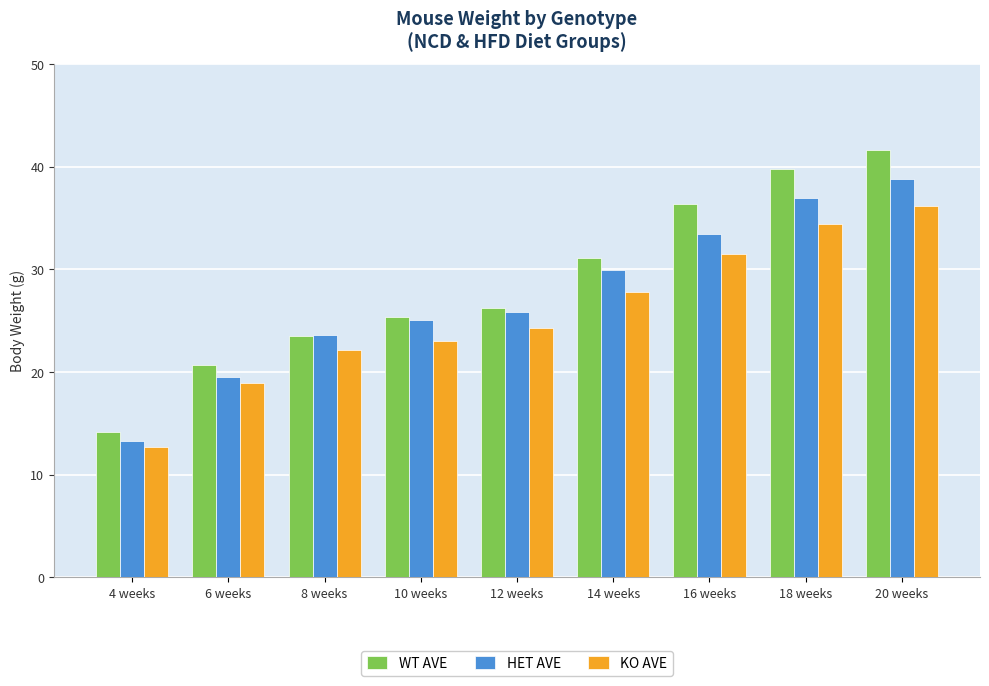

What is the difference between the highest and lowest values at 18 weeks?

5.3